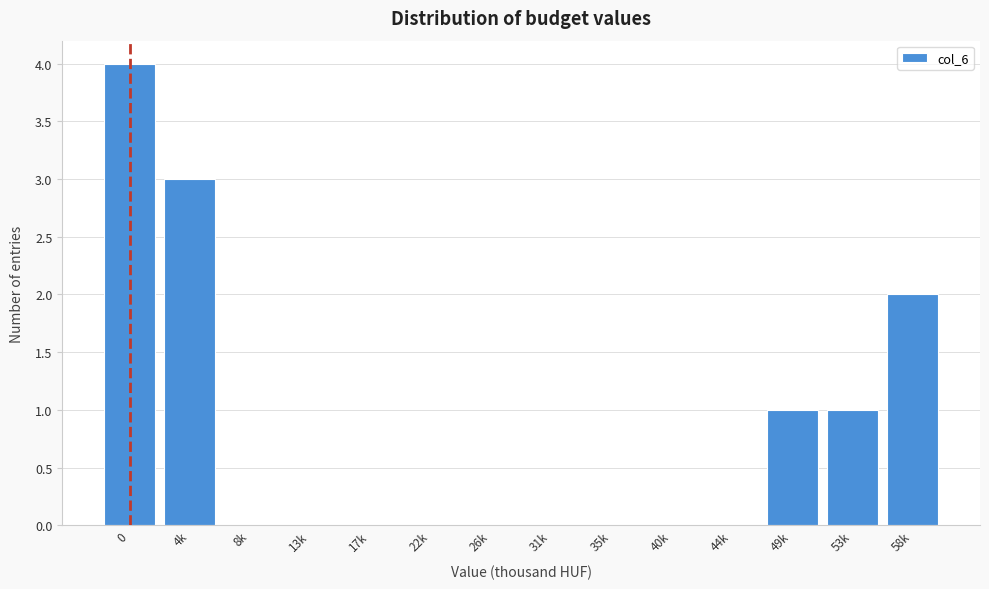

Reading right to left, transcribe all the data shown in this chart.

58k=2	53k=1	49k=1	44k=0	40k=0	35k=0	31k=0	26k=0	22k=0	17k=0	13k=0	8k=0	4k=3	0=4